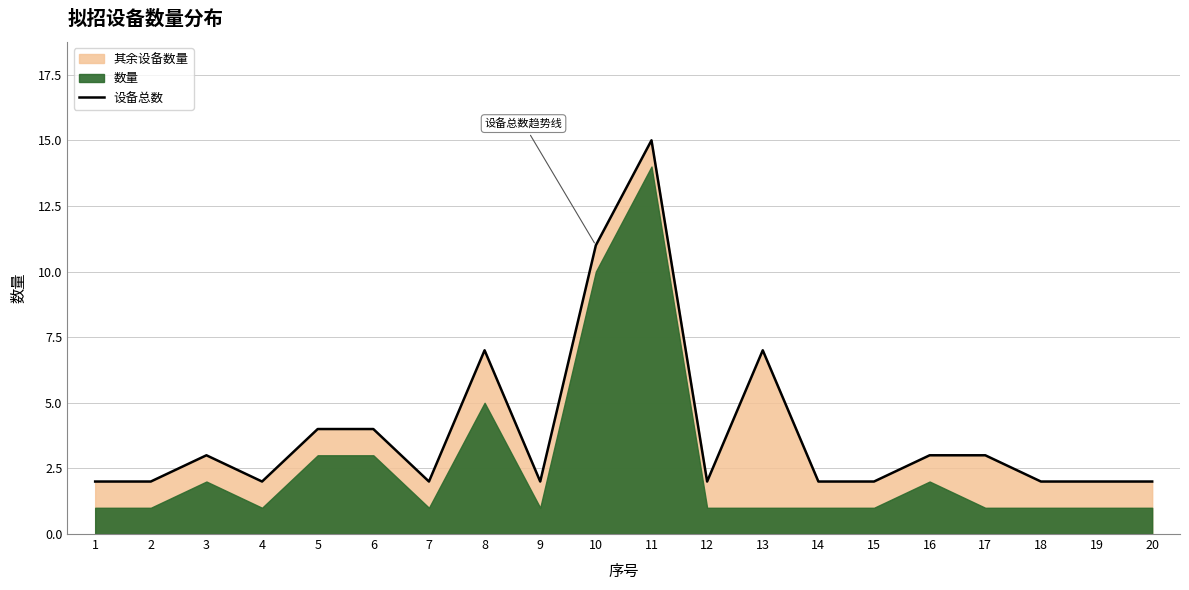

At which category does the chart reach its peak across all series?

11